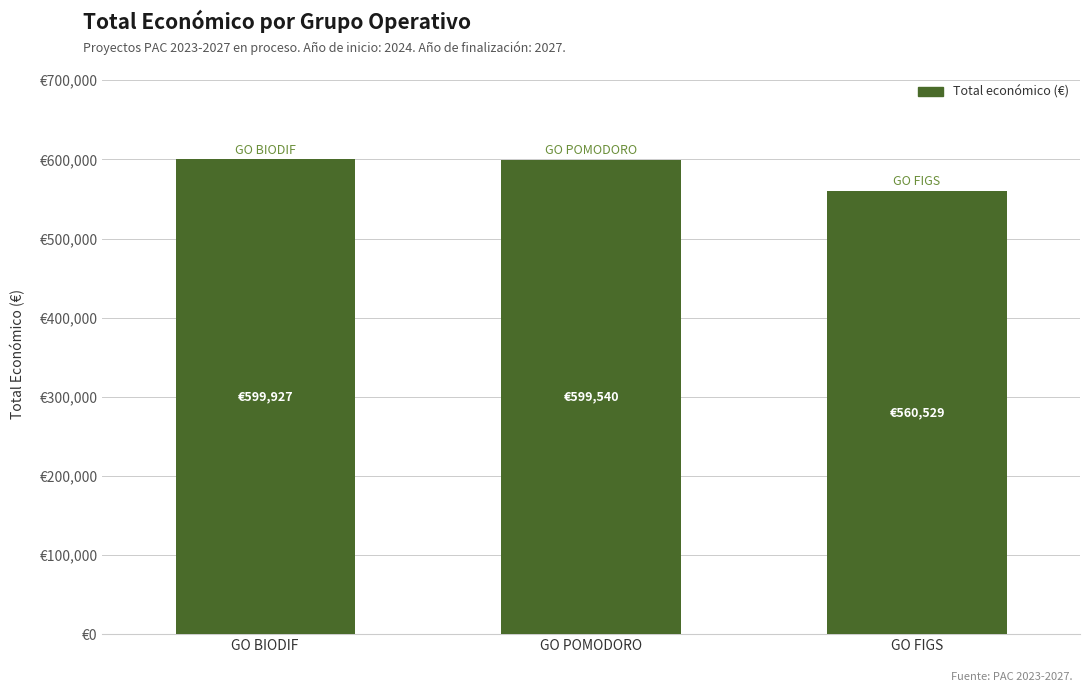

What is the maximum value shown in the chart?

599927